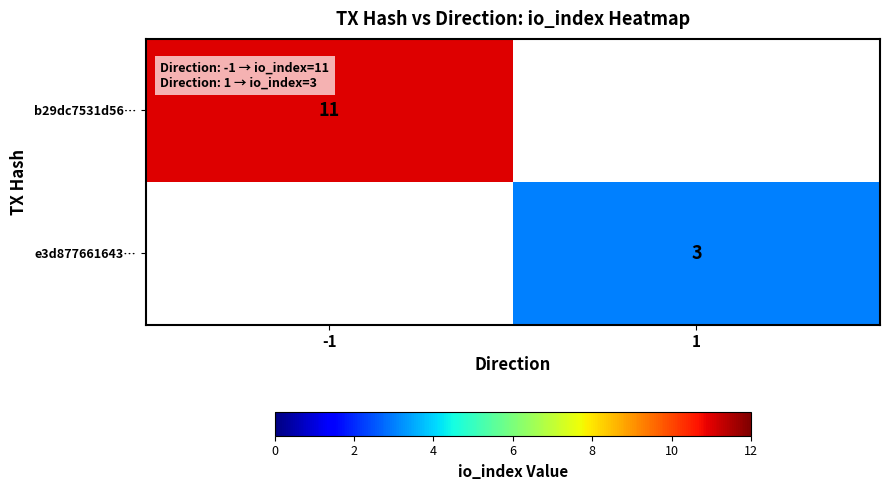

Is the value of e3d877661643… at 1 greater than the value of b29dc7531d56… at -1?

No